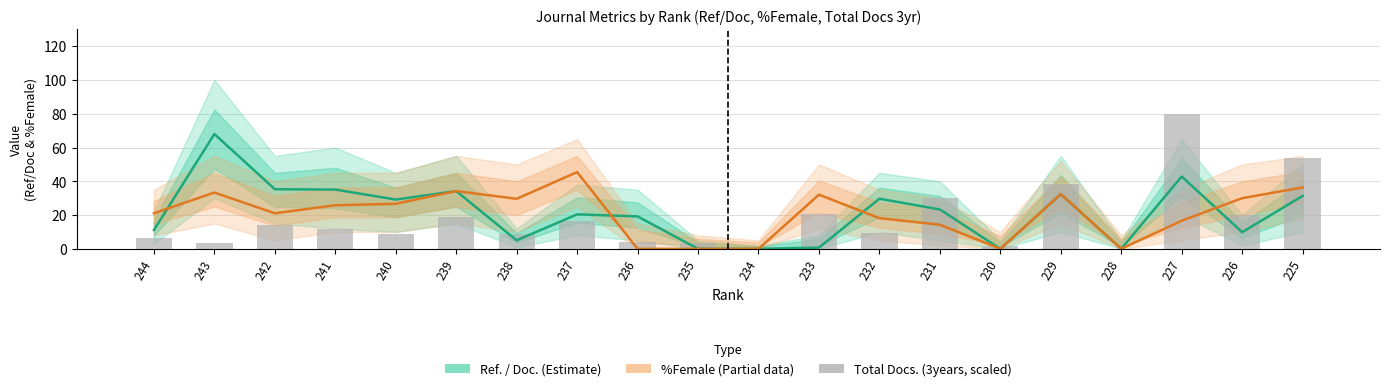

Reading left to right, list all the values displayed in this chart.

Ref. / Doc. (Estimate): 244=11.1	243=68.0	242=35.3	241=35.1	240=29.2	239=34.2	238=5.0	237=20.4	236=19.2	235=0.0	234=0.0	233=0.7	232=29.7	231=23.3	230=0.0	229=32.4	228=0.0	227=42.9	226=9.9	225=31.3
%Female (Partial): 244=21.1	243=33.3	242=21.1	241=25.8	240=26.7	239=34.2	238=29.6	237=45.5	236=0.0	235=0.0	234=0.0	233=32.1	232=18.2	231=14.3	230=0.0	229=32.4	228=0.0	227=16.7	226=30.0	225=36.4
Total Docs. (3years): 244=6.3	243=3.6	242=14.1	241=11.8	240=9.0	239=18.7	238=8.8	237=16.5	236=4.0	235=3.3	234=0.0	233=20.8	232=9.5	231=30.2	230=1.7	229=38.5	228=0.1	227=80.0	226=19.8	225=54.0